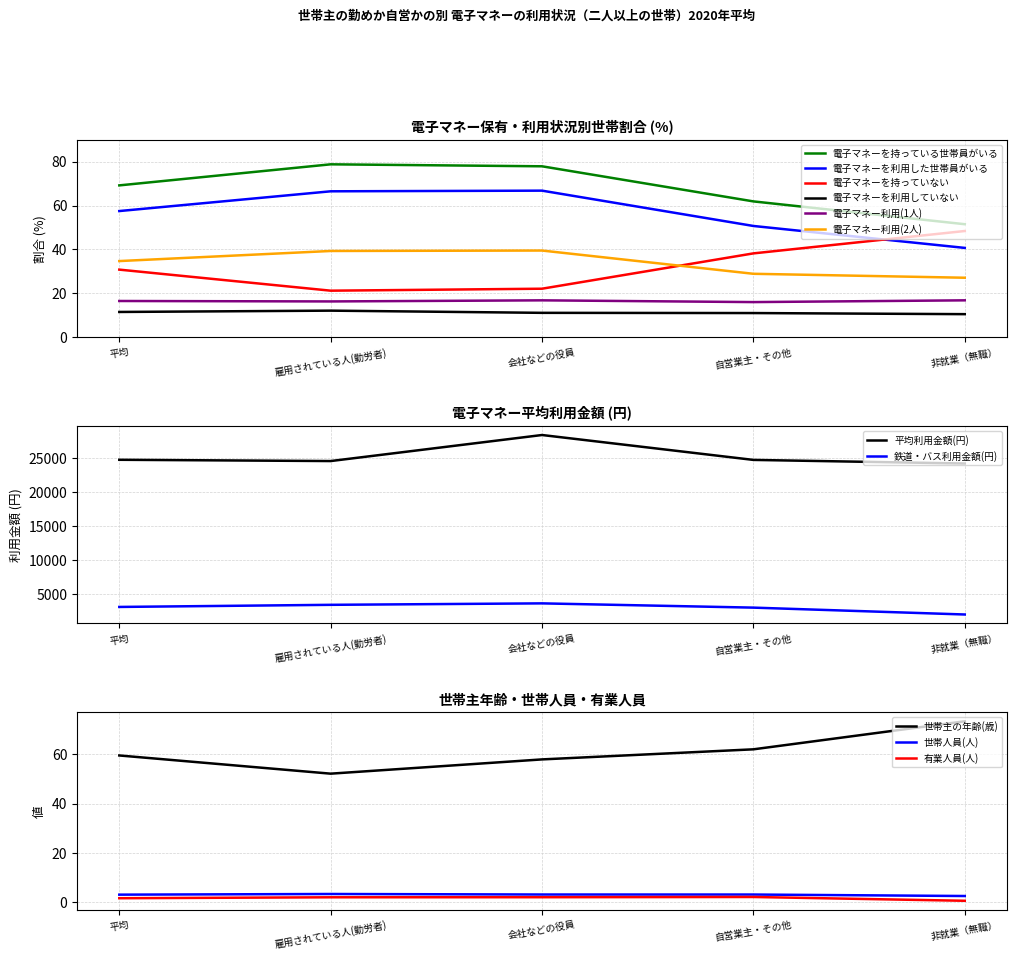

Which label corresponds to the smallest value in the chart?

非就業（無職）